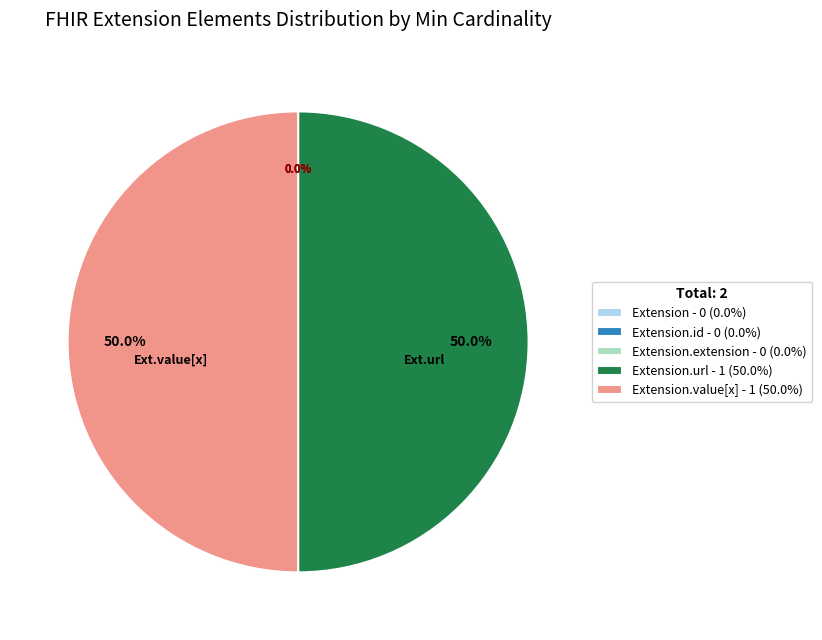

What is the largest slice in the pie chart?

Extension.url